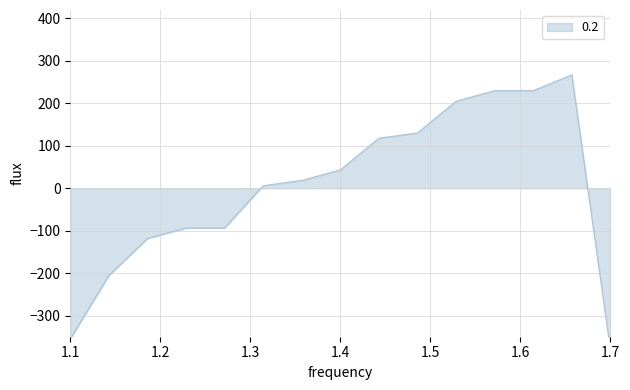

How many values are below zero?

6